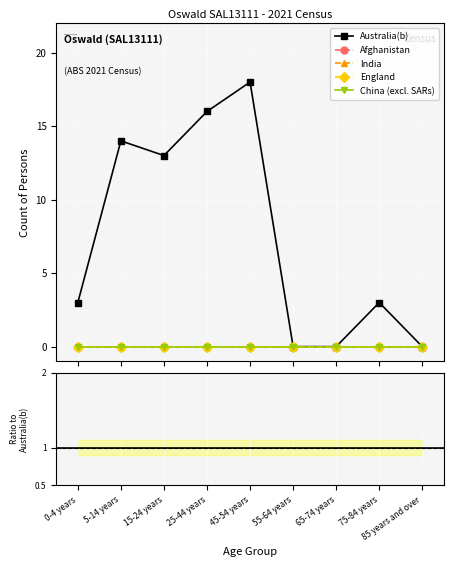

Which category has the highest value in the Afghanistan series?

0-4 years